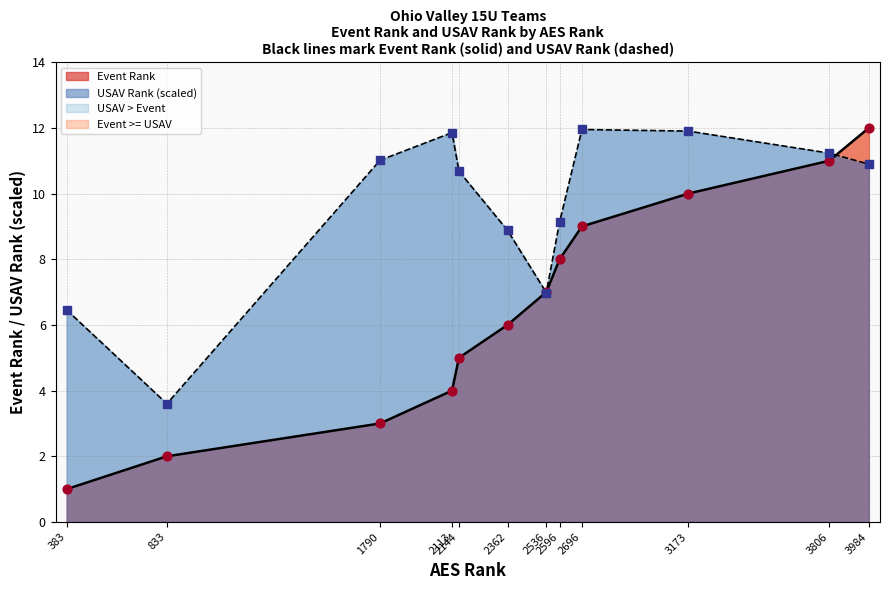

Which series has the largest total across all categories?

USAV Rank